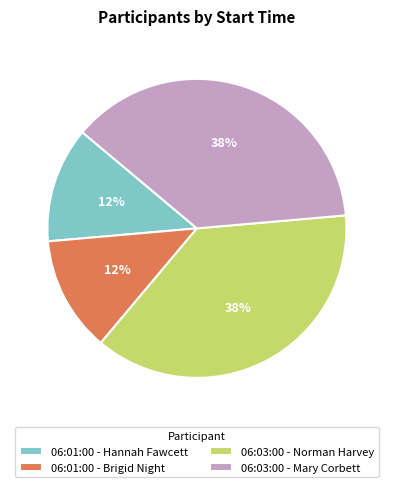

Is 06:01:00 - Brigid Night the majority of the pie?

No